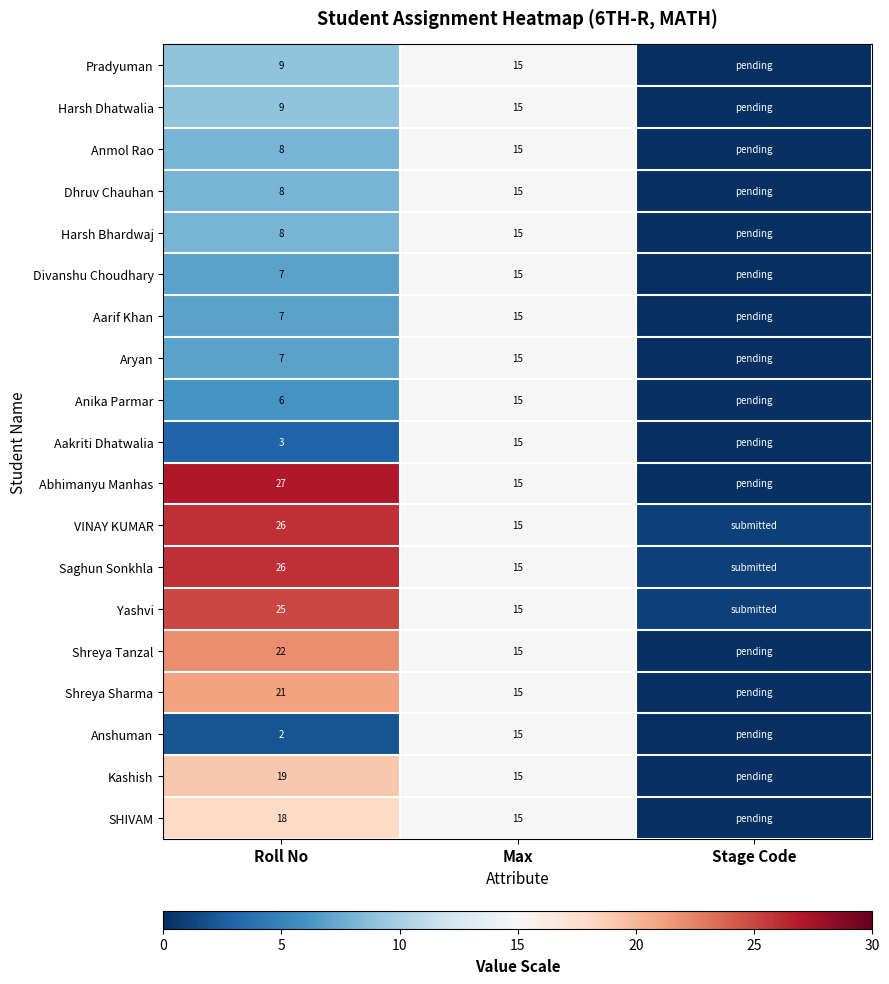

What is the total value across all series at Max?

285